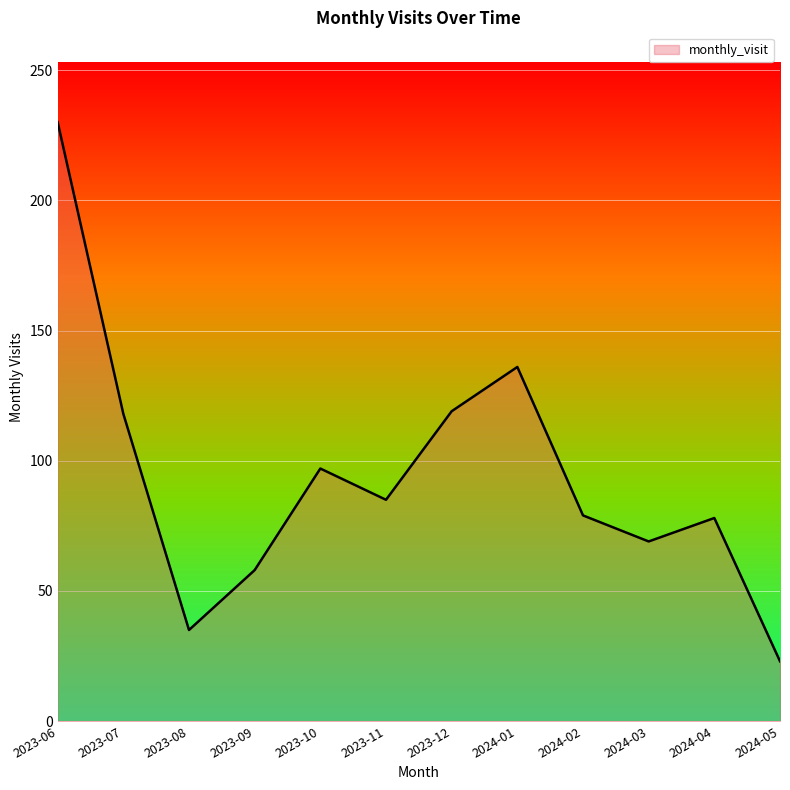

The value at 2023-08 is 8. True or false?

False